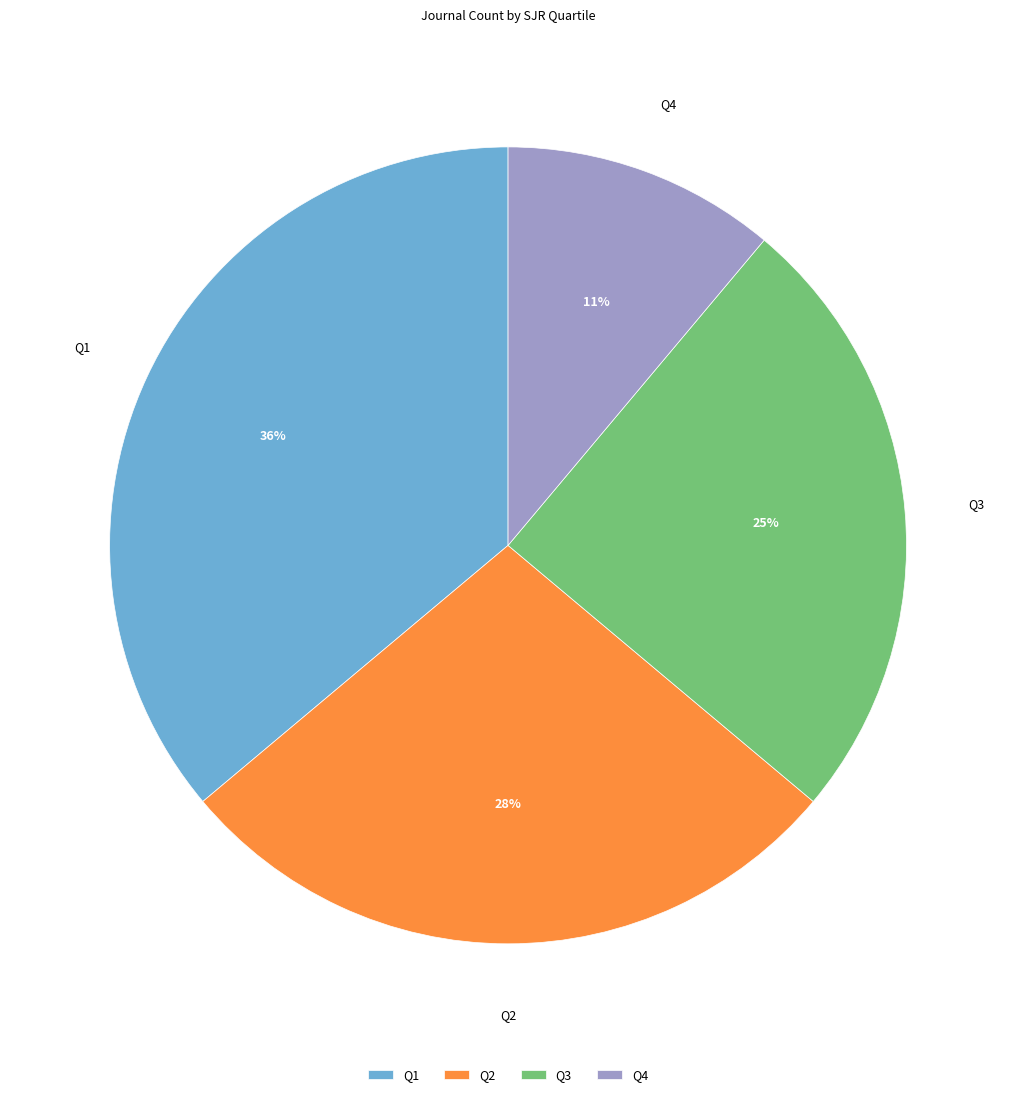

How many segments does this pie chart have?

4